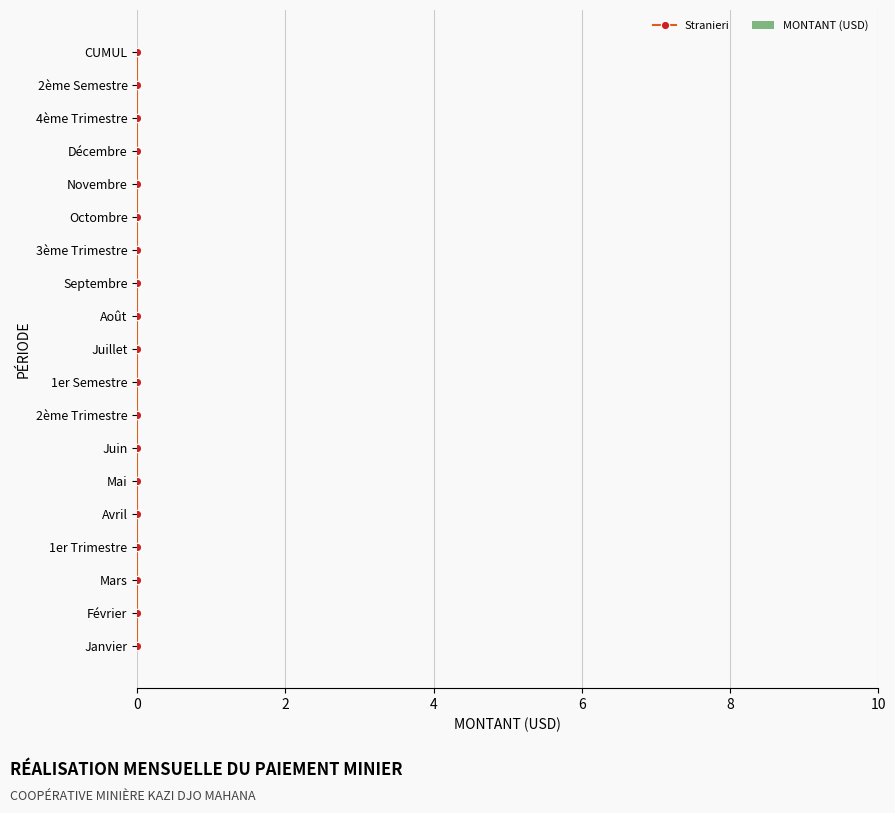

True or false: MONTANT (USD) has a value of 1.3 at 10.

False